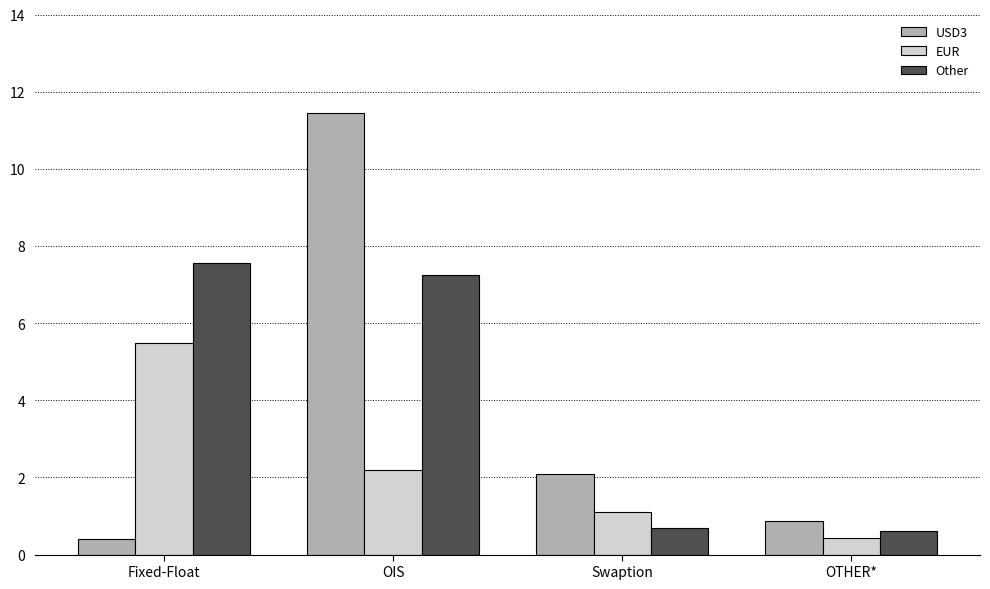

The EUR series shows 3821 at OIS. True or false?

False